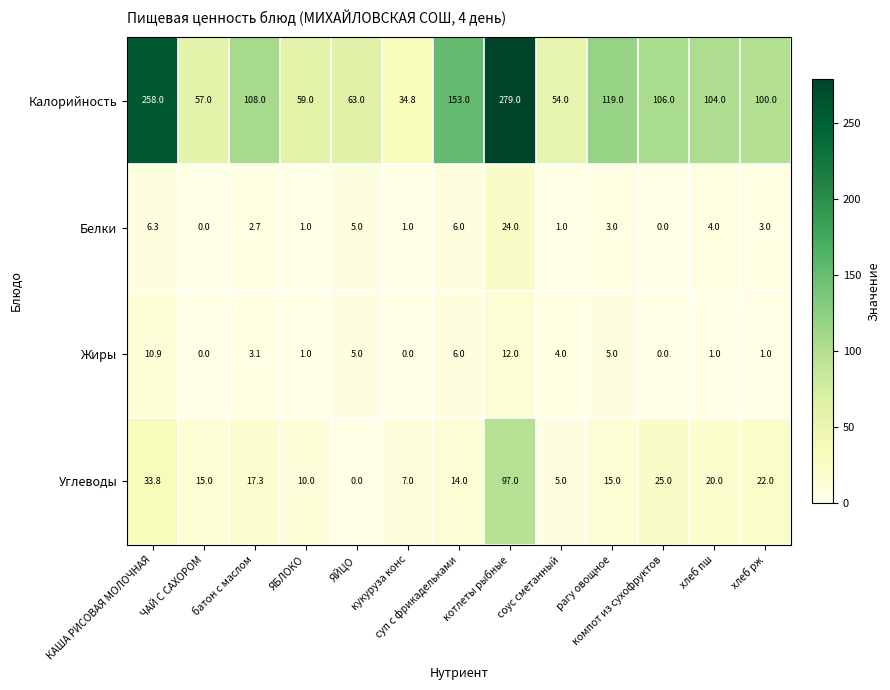

At how many categories does at least one series exceed 144?

3